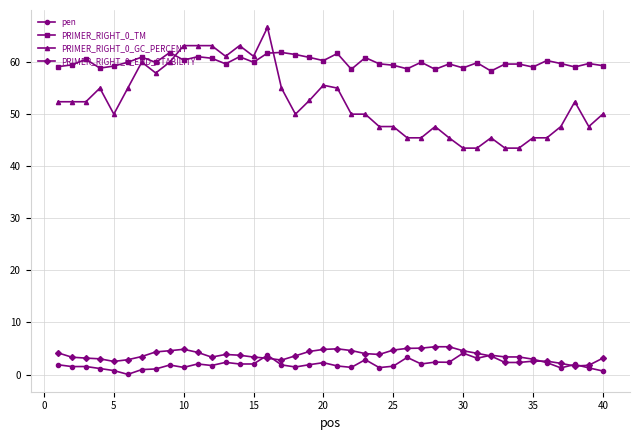

What is the value of the pen point at the 2nd from the left?

1.5